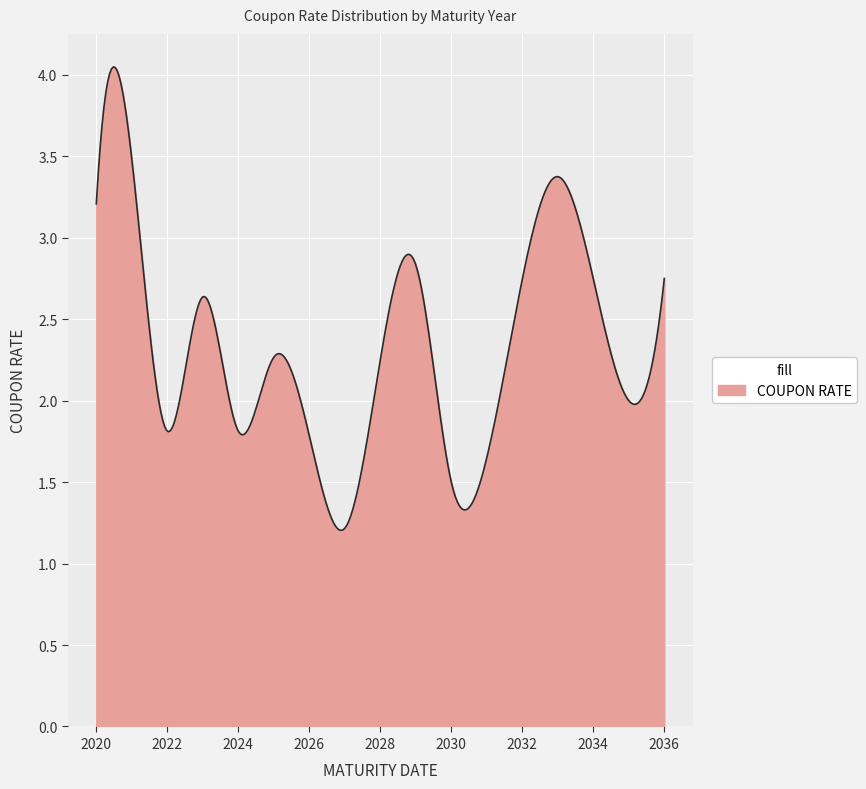

How many lines are shown in the chart?

1